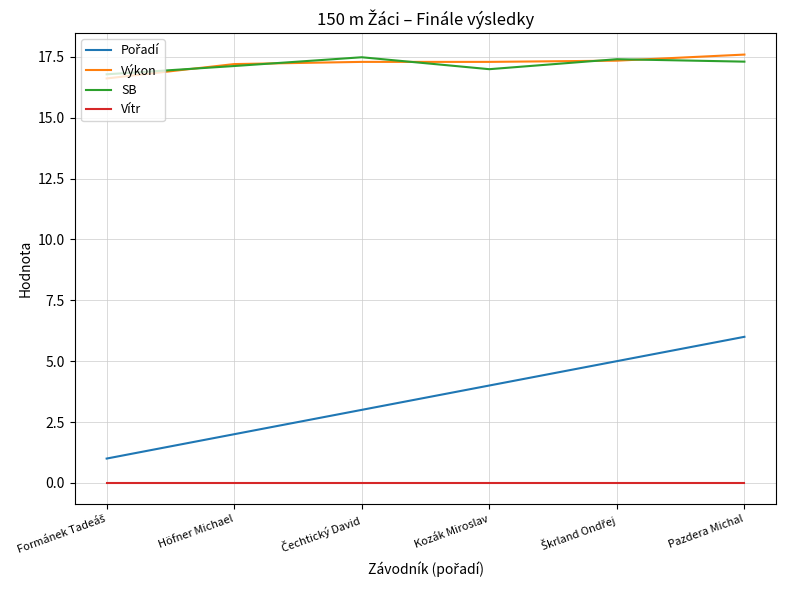

What position from the right is Höfner Michael?

5